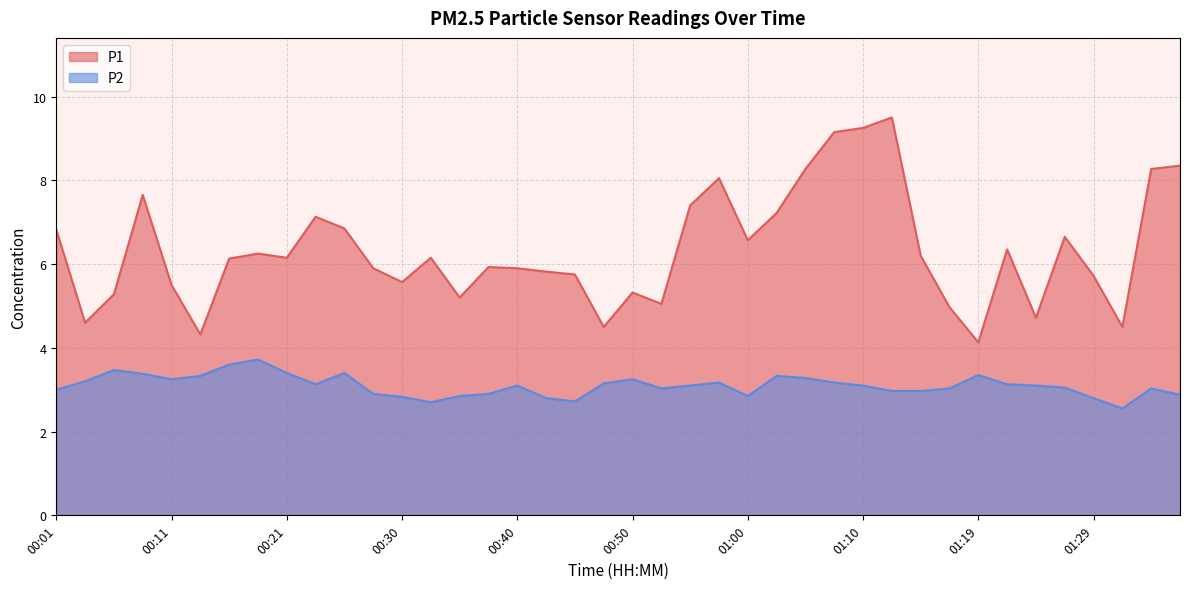

Reading left to right, extract all data points from this chart.

P1: 6.8	4.6	5.3	7.7	5.5	4.3	6.1	6.2	6.2	7.1	6.8	5.9	5.6	6.2	5.2	5.9	5.9	5.8	5.8	4.5	5.3	5.0	7.4	8.1	6.6	7.2	8.3	9.2	9.2	9.5	6.2	5.0	4.1	6.3	4.7	6.7	5.7	4.5	8.3	8.3
P2: 3.0	3.2	3.5	3.4	3.2	3.3	3.6	3.7	3.4	3.1	3.4	2.9	2.8	2.7	2.9	2.9	3.1	2.8	2.7	3.1	3.2	3.0	3.1	3.2	2.9	3.3	3.3	3.2	3.1	3.0	3.0	3.0	3.4	3.1	3.1	3.0	2.8	2.5	3.0	2.9